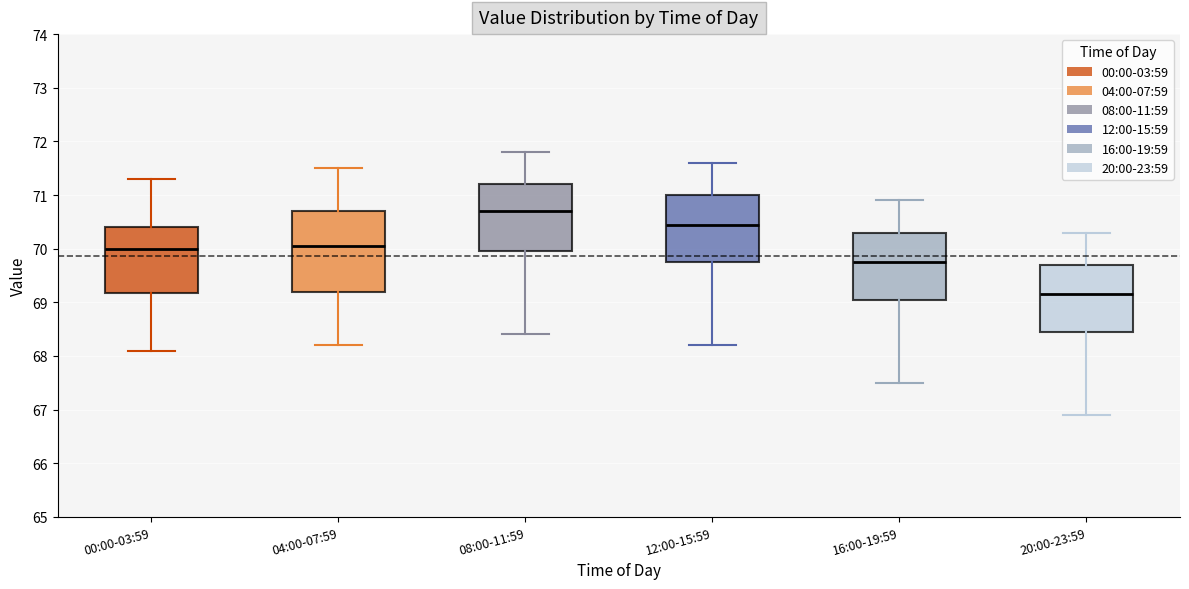

Where does the median line of the box for 04:00-07:59 sit on the y-axis? The values are not printed on the chart, so give them approximately, as read against the axis.

70.1